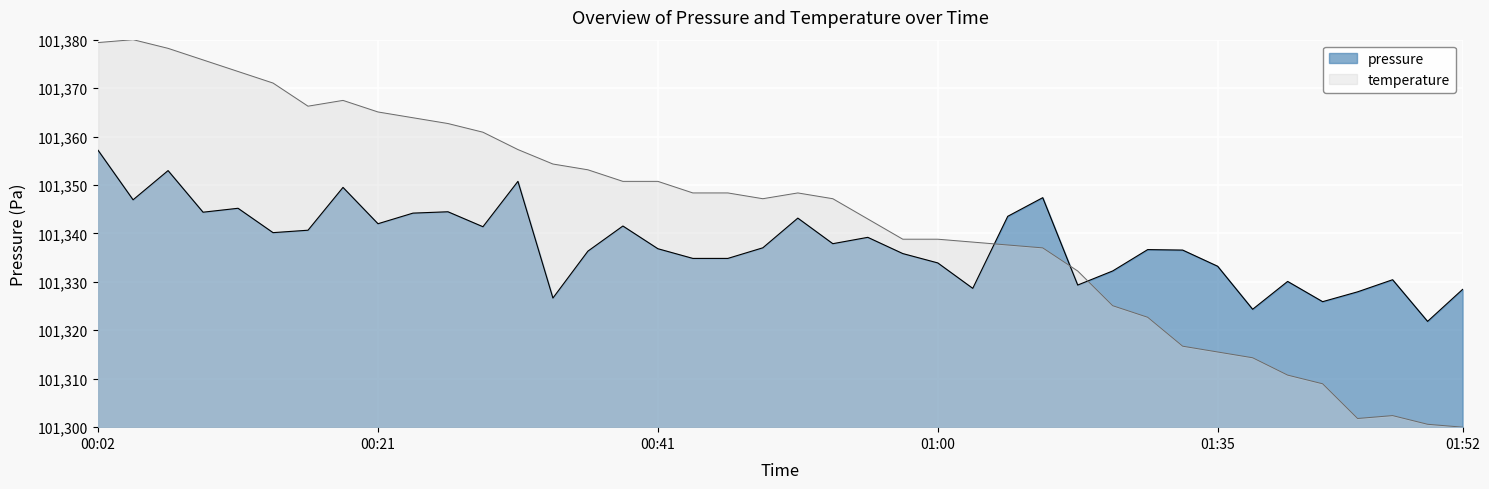

What value does the temperature series have at 01:37?

101314.3